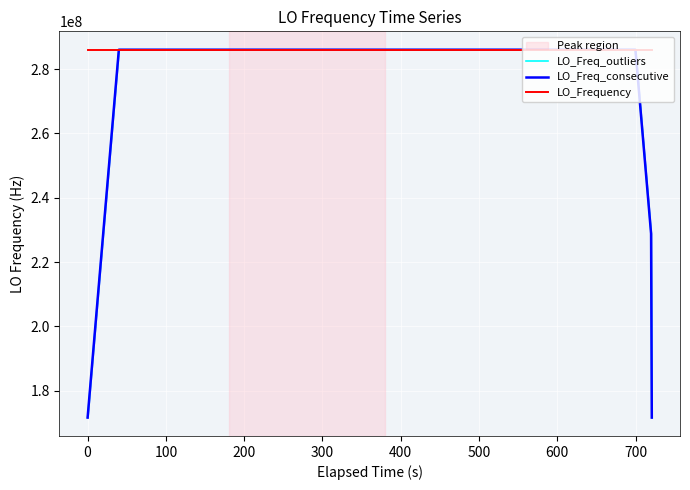

What is the highest value of the LO_Frequency series?

286047004.0